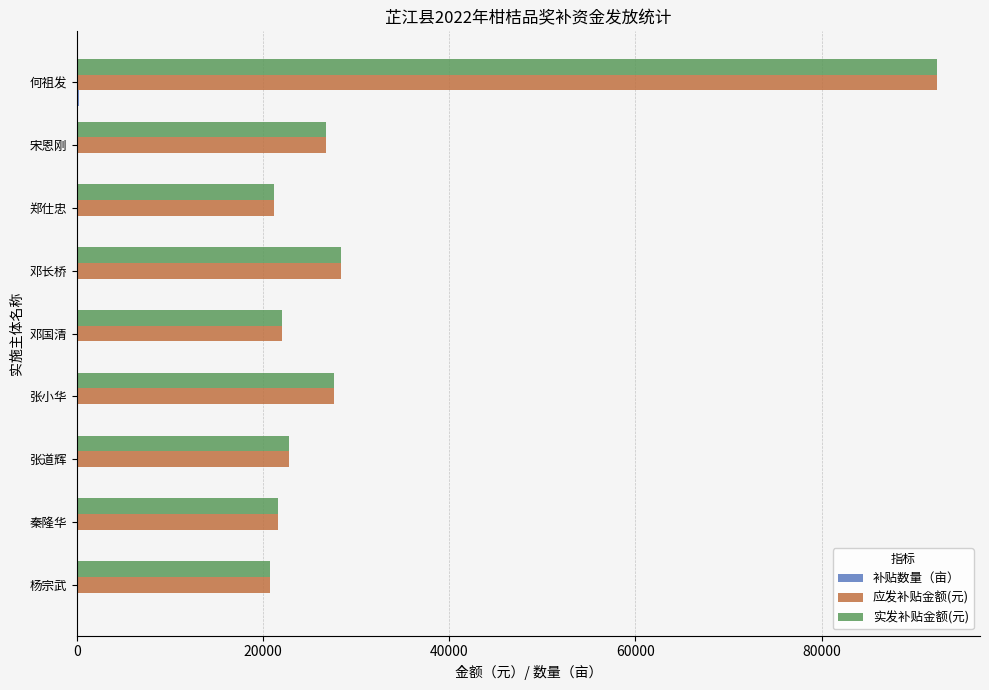

Where is 实发补贴金额(元) nearest to the value 56600?

邓长桥